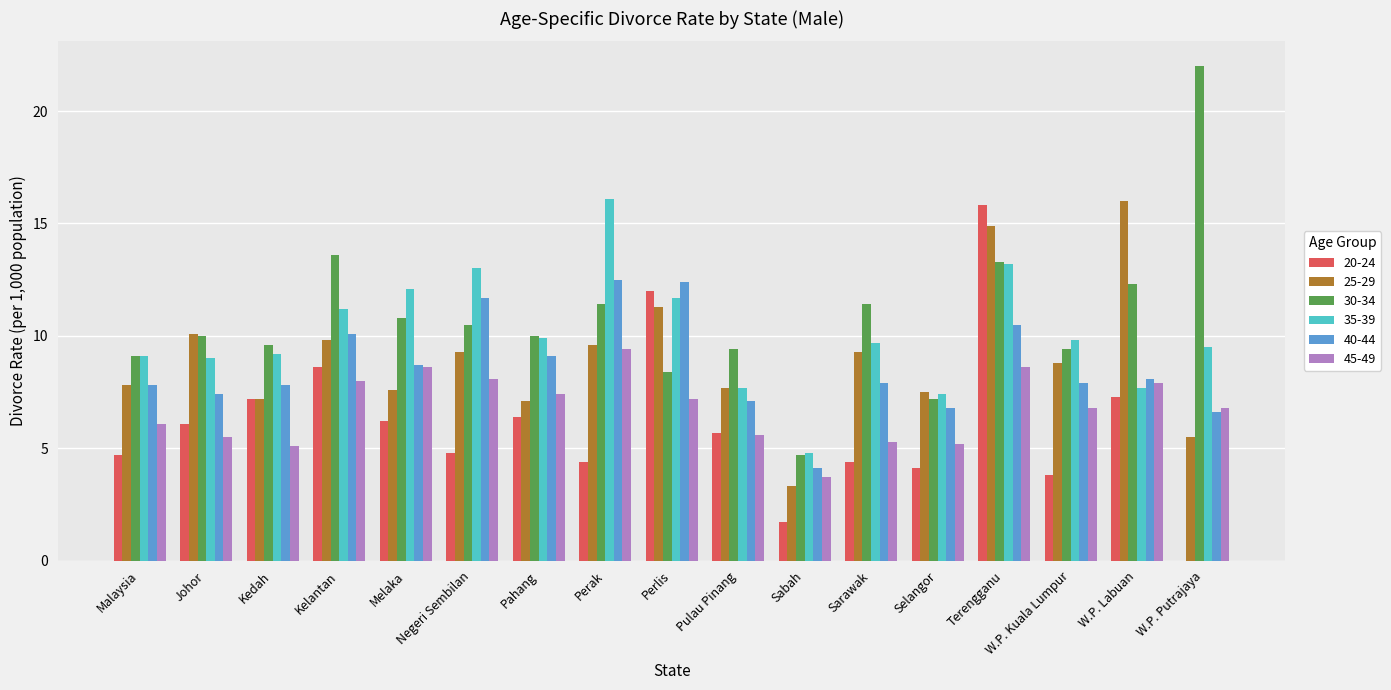

Which series changed the most between Sarawak and W.P. Putrajaya?

30-34